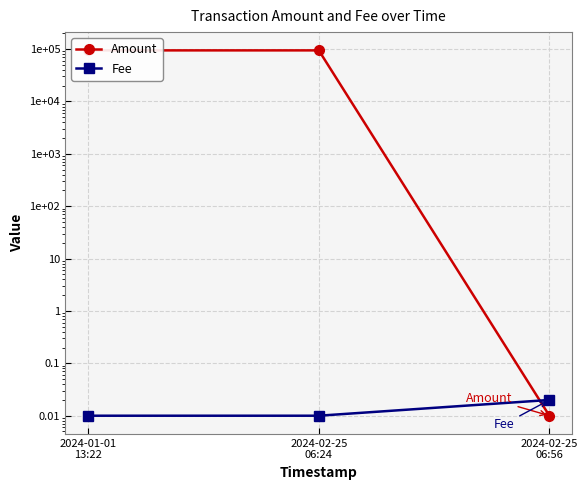

Reading left to right, what are all the values shown in this chart?

Amount: 2024-01-01
13:22=94537.1	2024-02-25
06:24=94537.1	2024-02-25
06:56=0.0
Fee: 2024-01-01
13:22=0.0	2024-02-25
06:24=0.0	2024-02-25
06:56=0.0